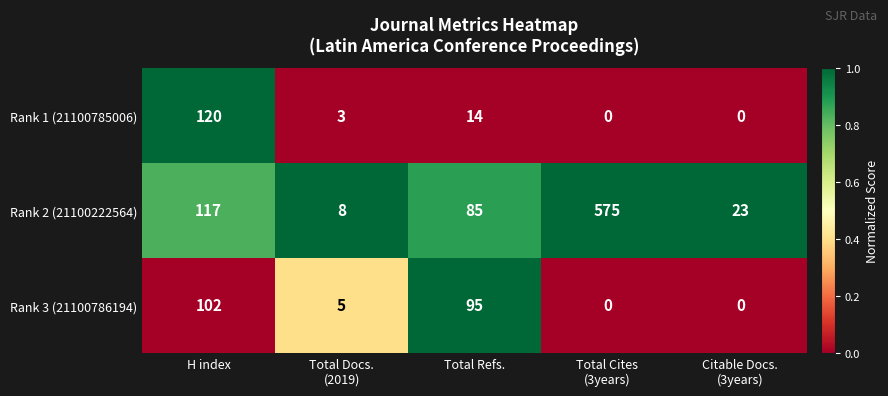

The Rank 3 (21100786194) series shows 26 at Total Refs.. True or false?

False